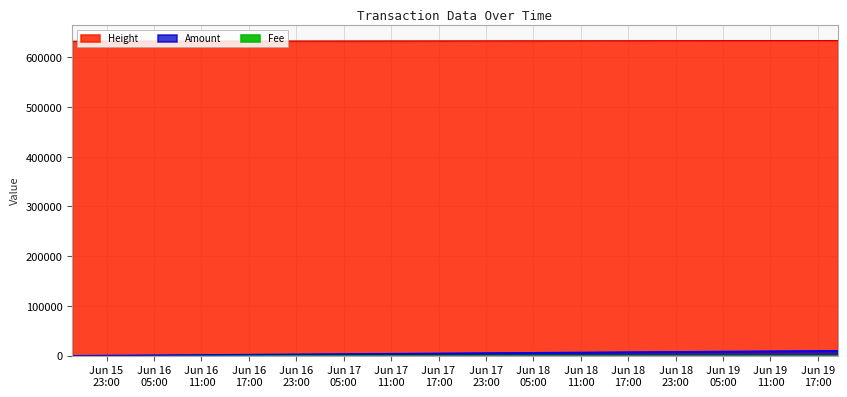

True or false: Height and Amount cross at least once.

False